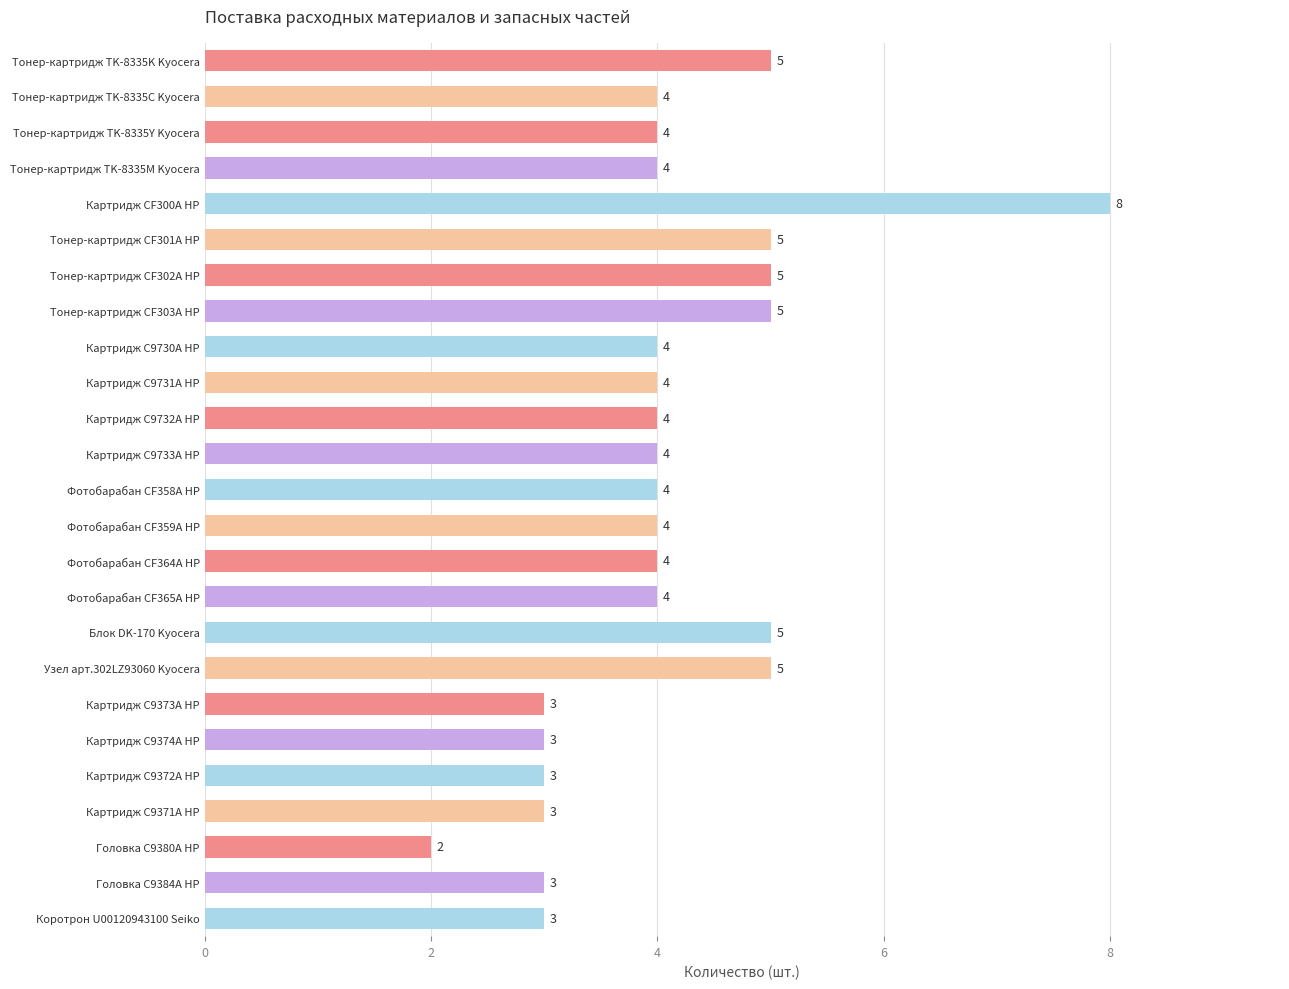

What is the difference between the second highest and minimum values?

3